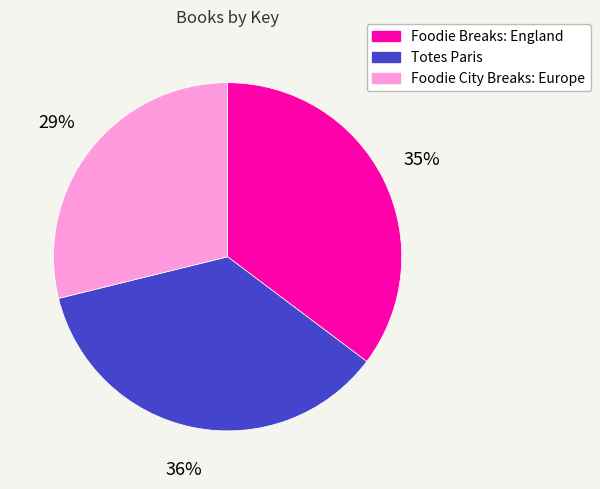

To the nearest percent, what percentage of the pie is Foodie Breaks: England?

35%